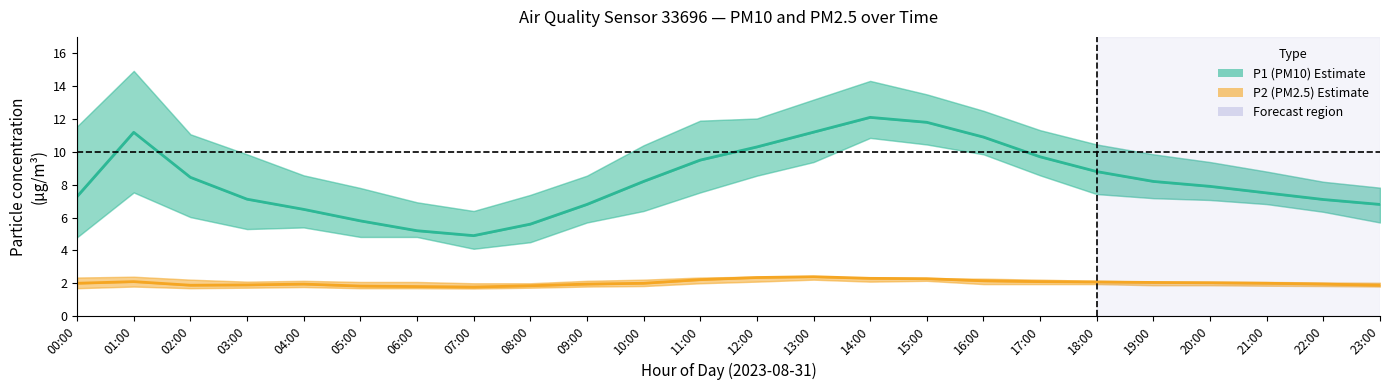

What is the value of the P2 (PM2.5) point at the 10th from the left?

1.9